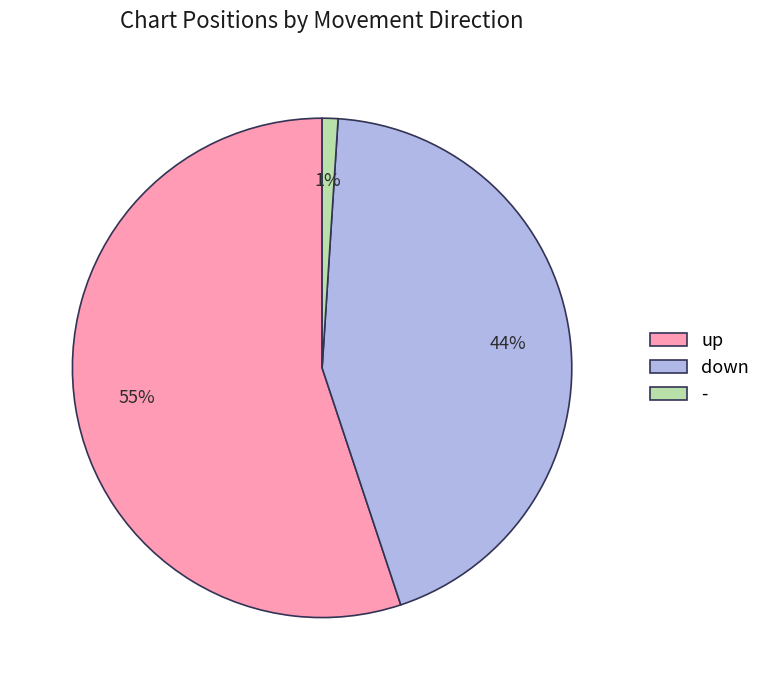

Between up and down, which is larger?

up